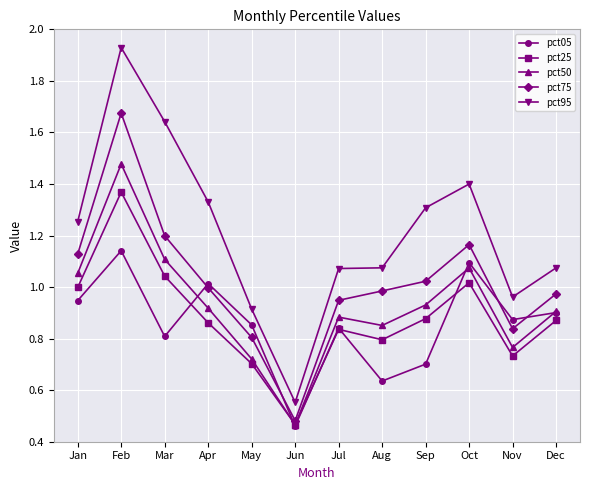

True or false: pct25 and pct95 intersect in this chart.

False